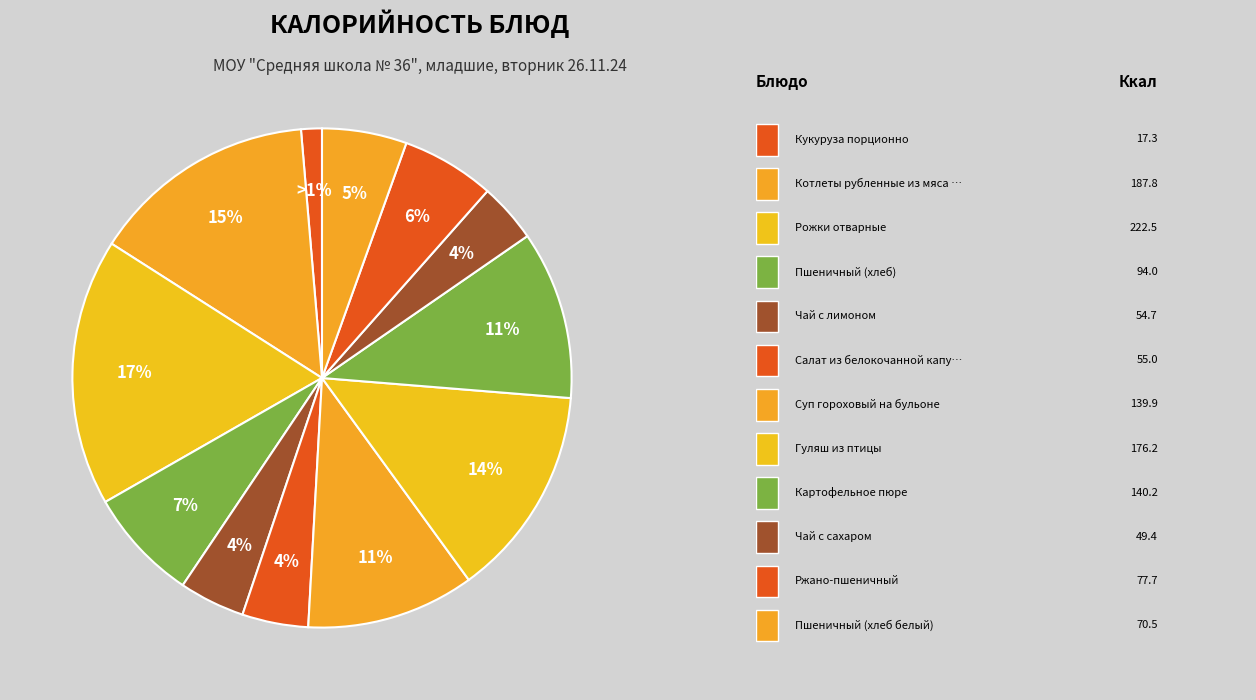

Count the number of slices in the pie.

12